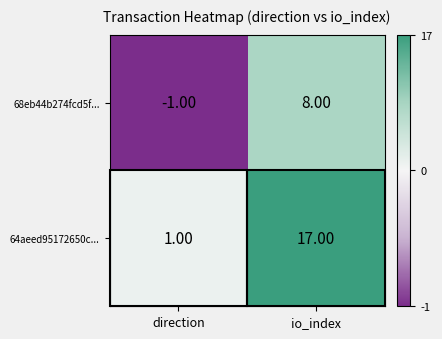

Rank the series by their average value, from lowest to highest.

68eb44b274fcd5f..., 64aeed95172650c...